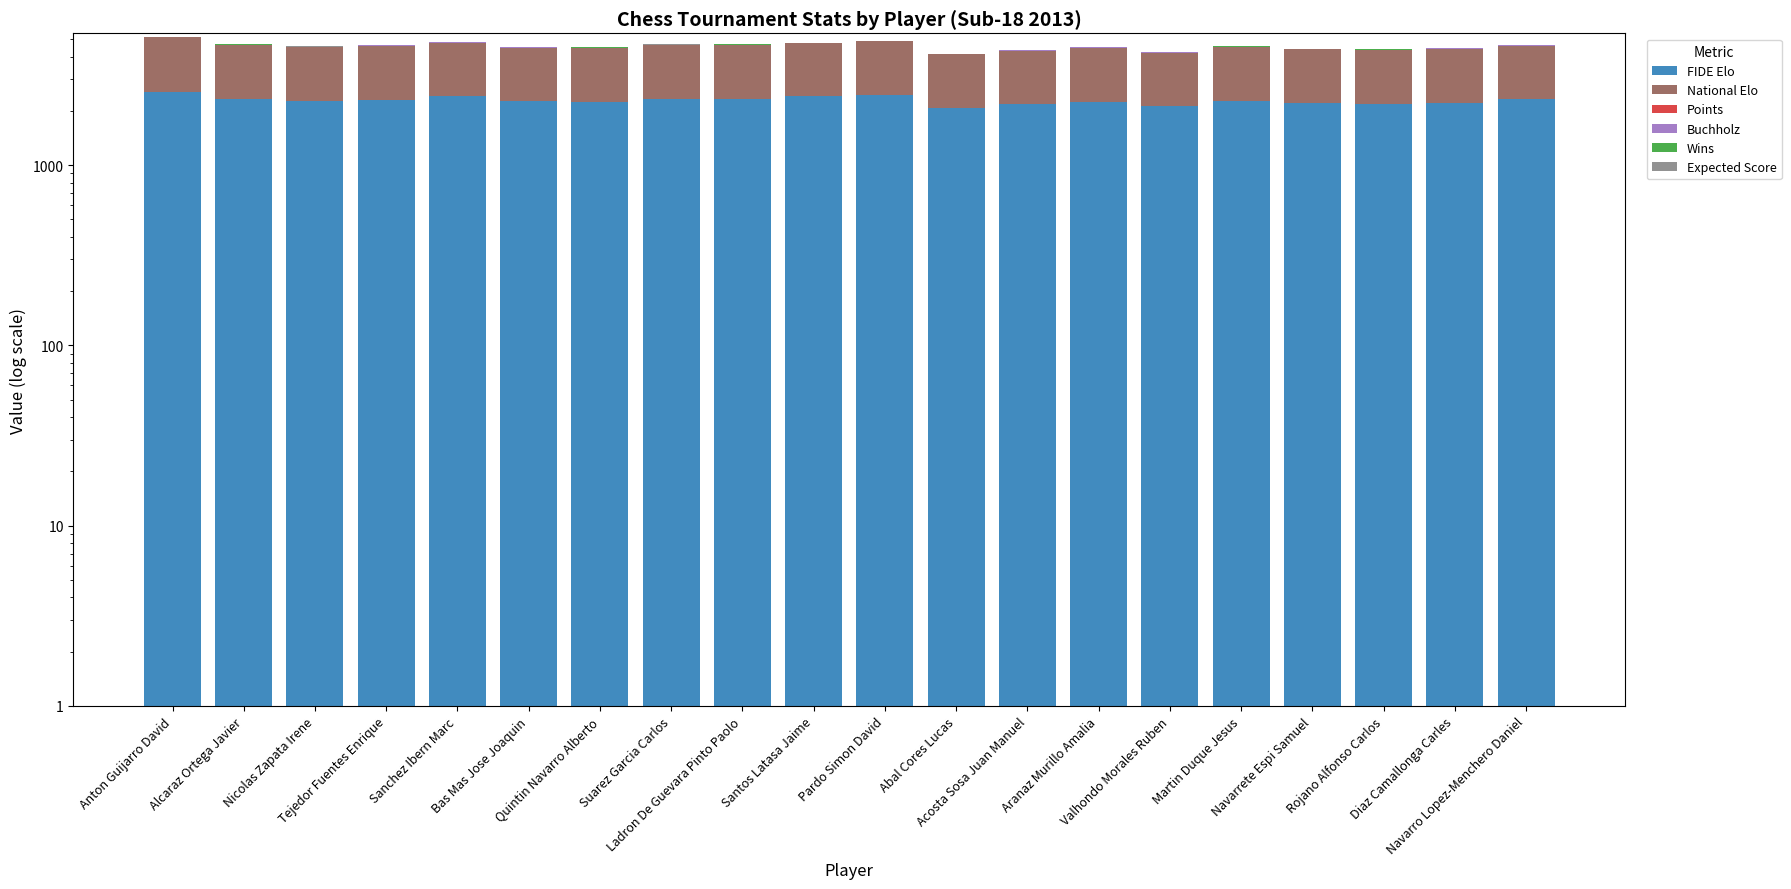

What is the spread (max minus min) of values at Bas Mas Jose Joaquin?

2255.0